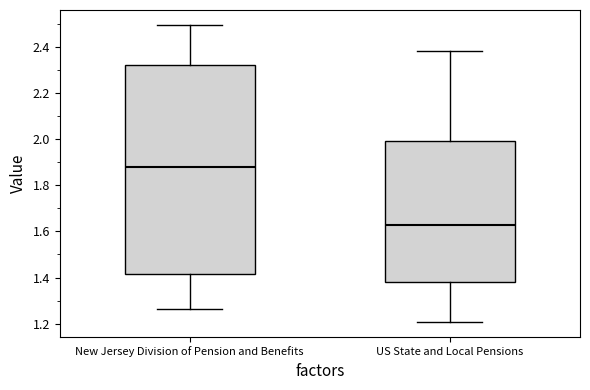

Which box's median line is the highest?

New Jersey Division of Pension and Benefits